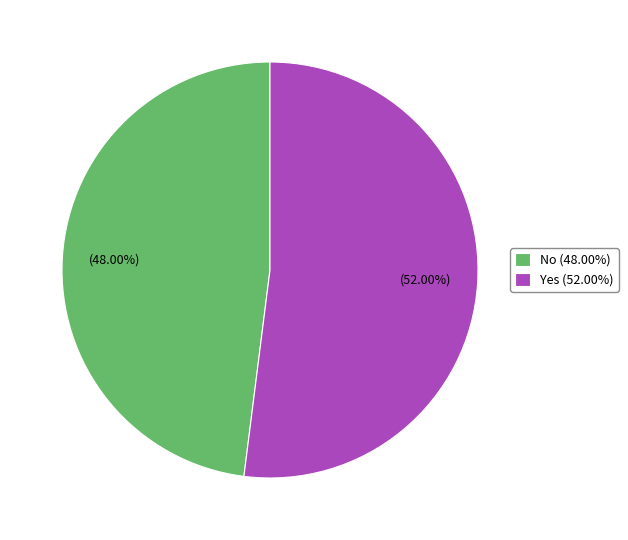

Combined, do Yes and No account for over 50%?

Yes